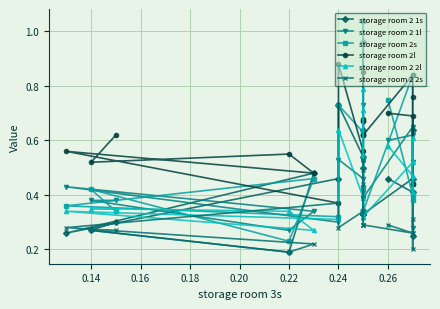

Rank the series by their maximum value, from highest to lowest.

storage room 2s, storage room 2 1s, storage room 2l, storage room 2 2l, storage room 2 1l, storage room 2 2s